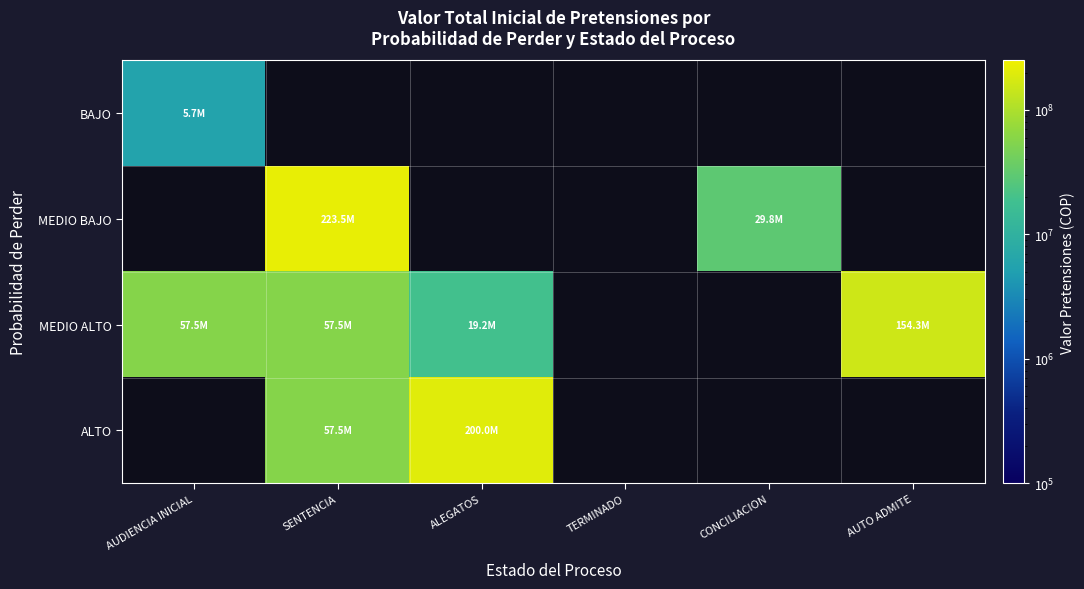

Count the number of categories in the chart.

6